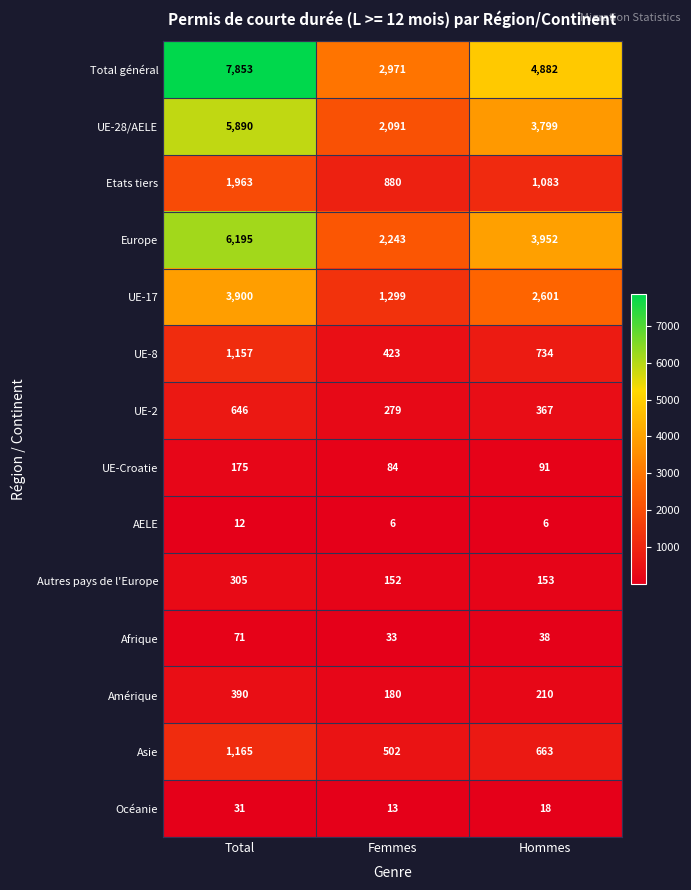

What is the approximate value of Afrique at Femmes, to the nearest 10?

30